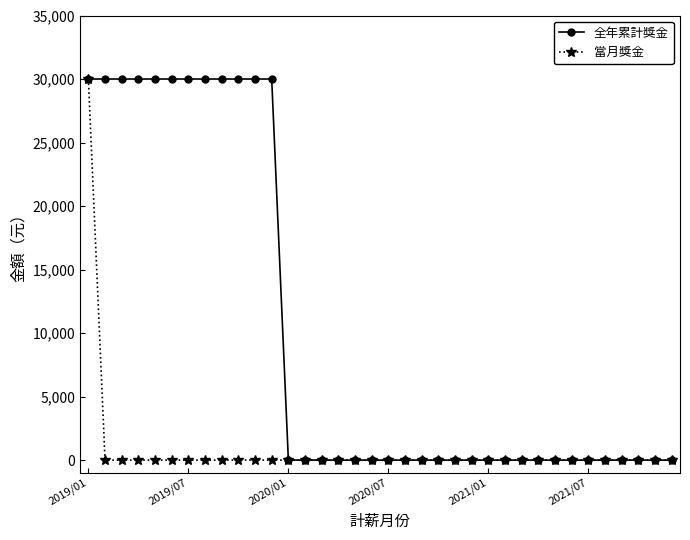

How many lines are shown in the chart?

2